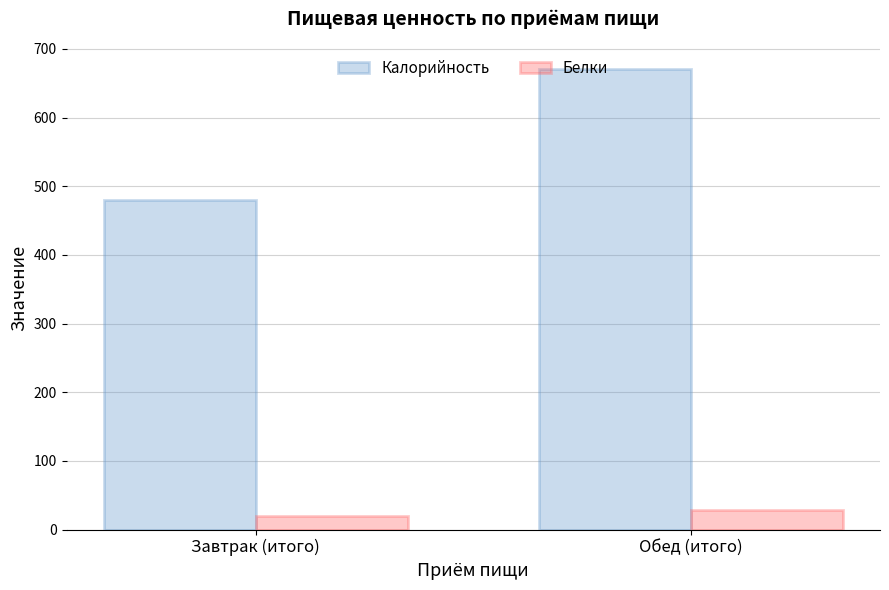

At which label is Белки closest to 24?

Завтрак (итого)